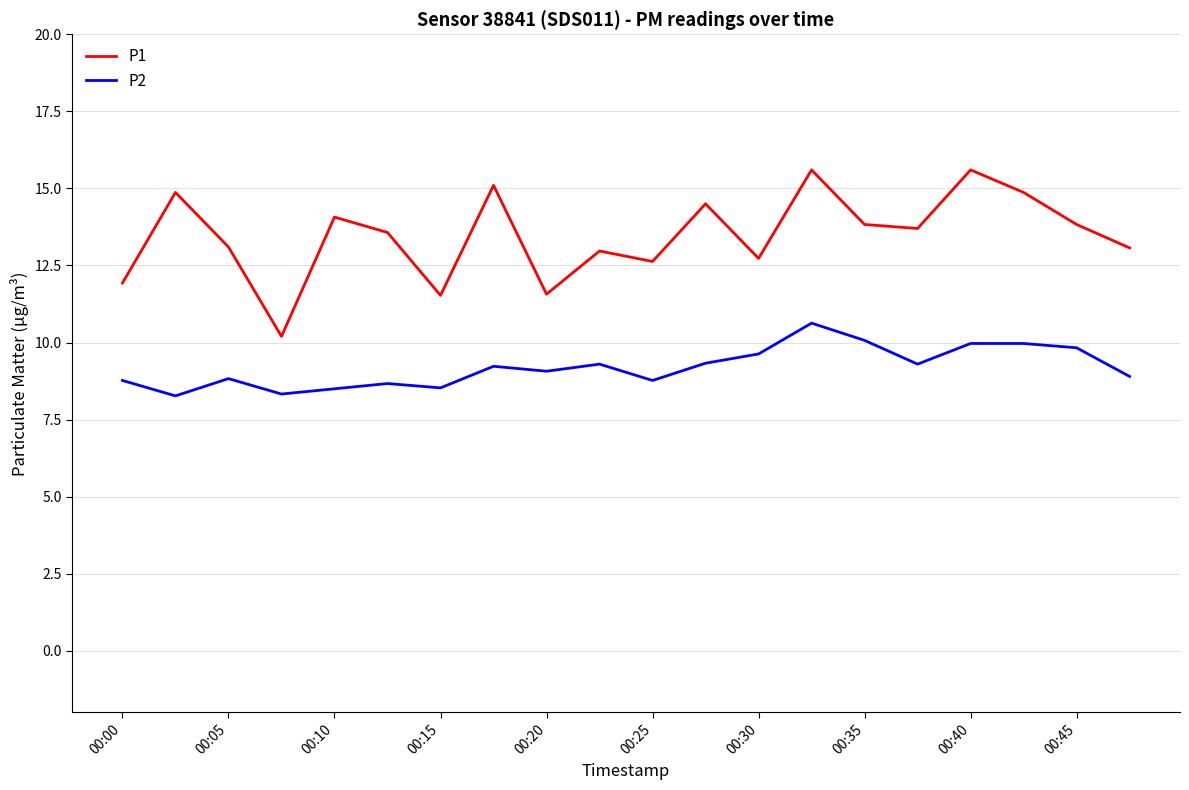

True or false: P2 and P1 cross at least once.

False